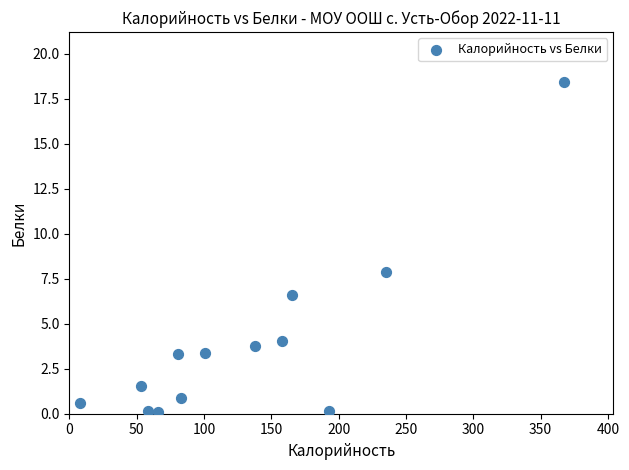

What Y value in the scatter plot is closest to 9?

7.9